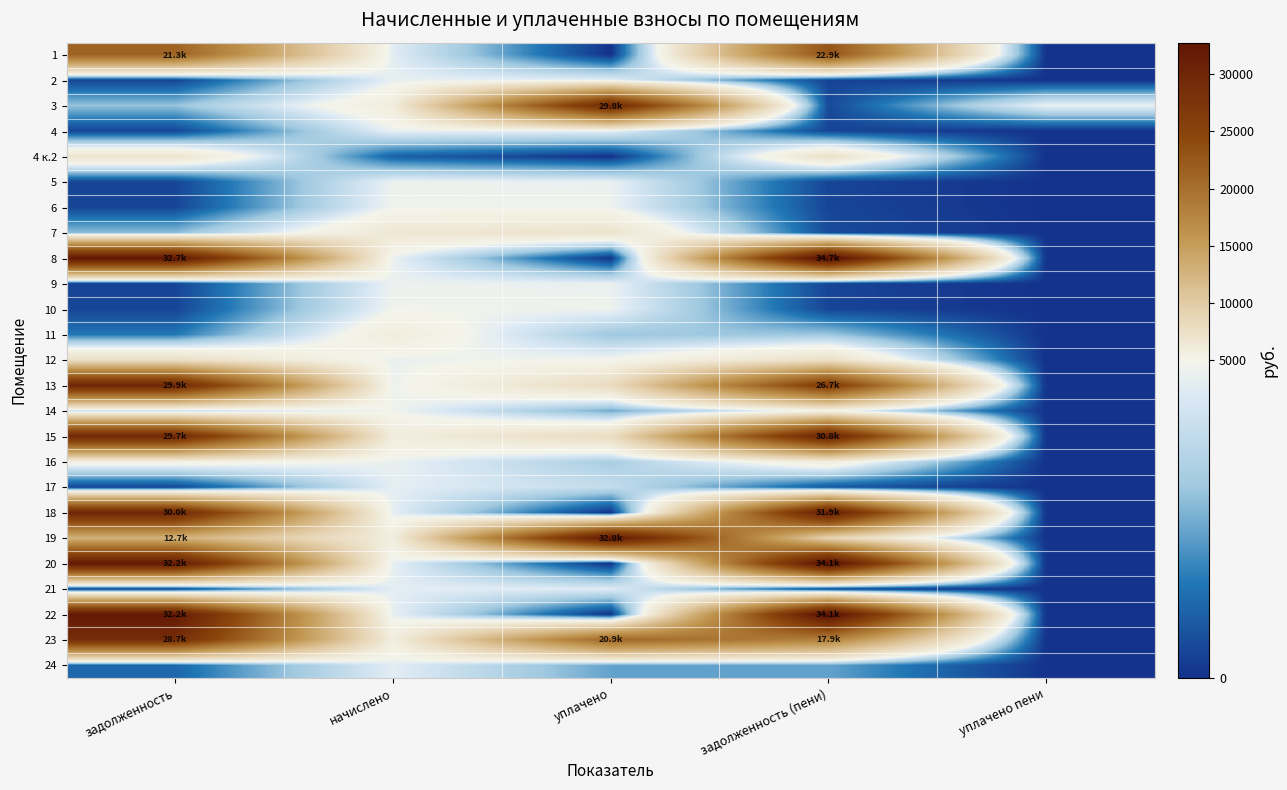

What is the difference between the highest and lowest values at задолженность (пени)?

34312.8